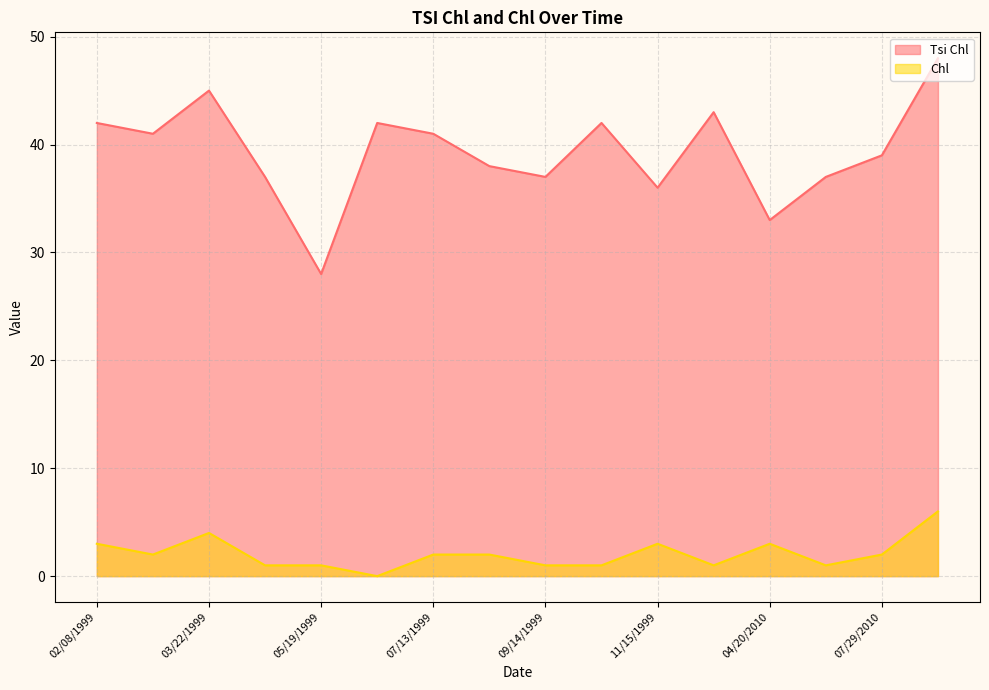

Rank the series by their average value, from highest to lowest.

Tsi Chl, Chl